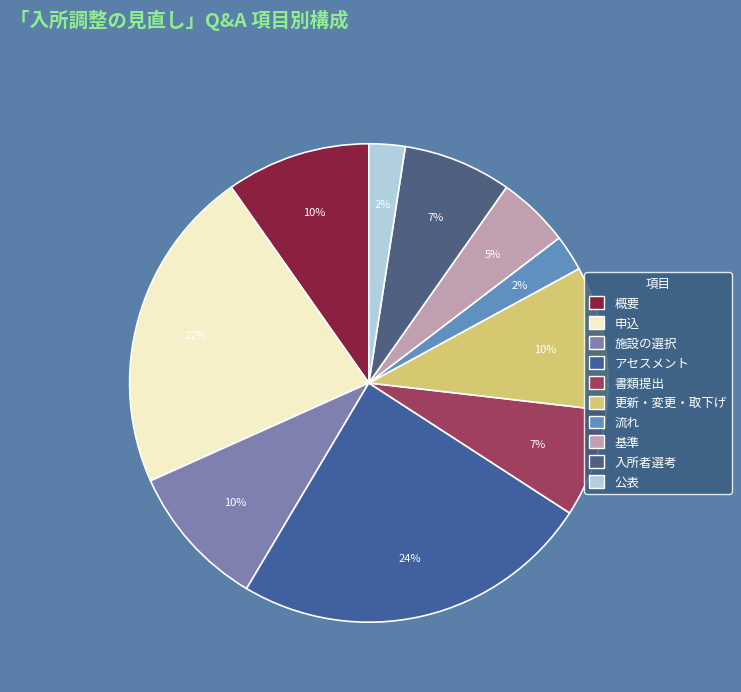

Rank the categories by value from lowest to highest.

流れ, 公表, 基準, 書類提出, 入所者選考, 概要, 施設の選択, 更新・変更・取下げ, 申込, アセスメント